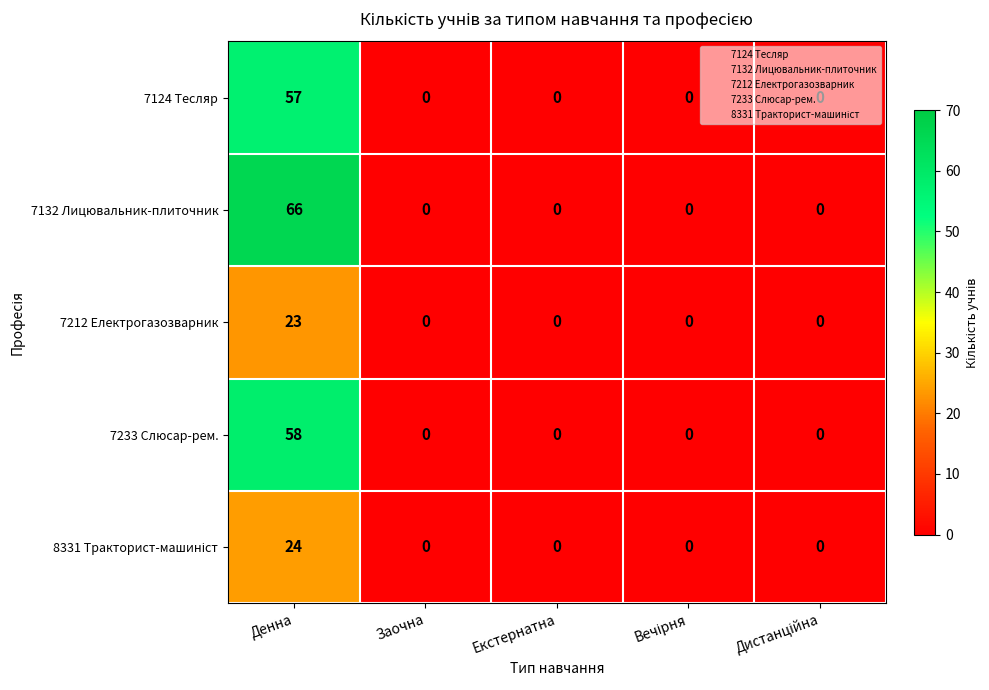

How many distinct data groups are displayed?

5